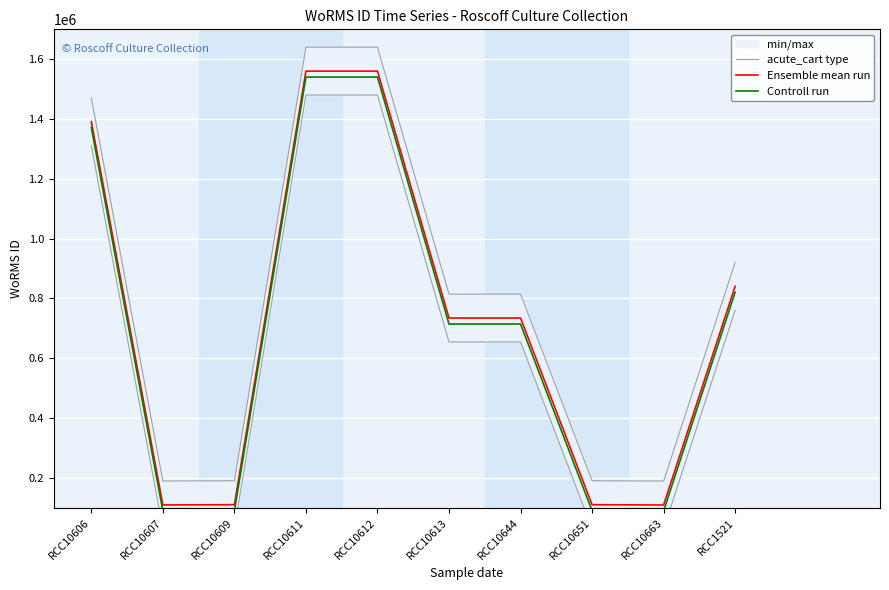

Rank the series by their maximum value, from highest to lowest.

acute_cart type, Ensemble mean run, Controll run